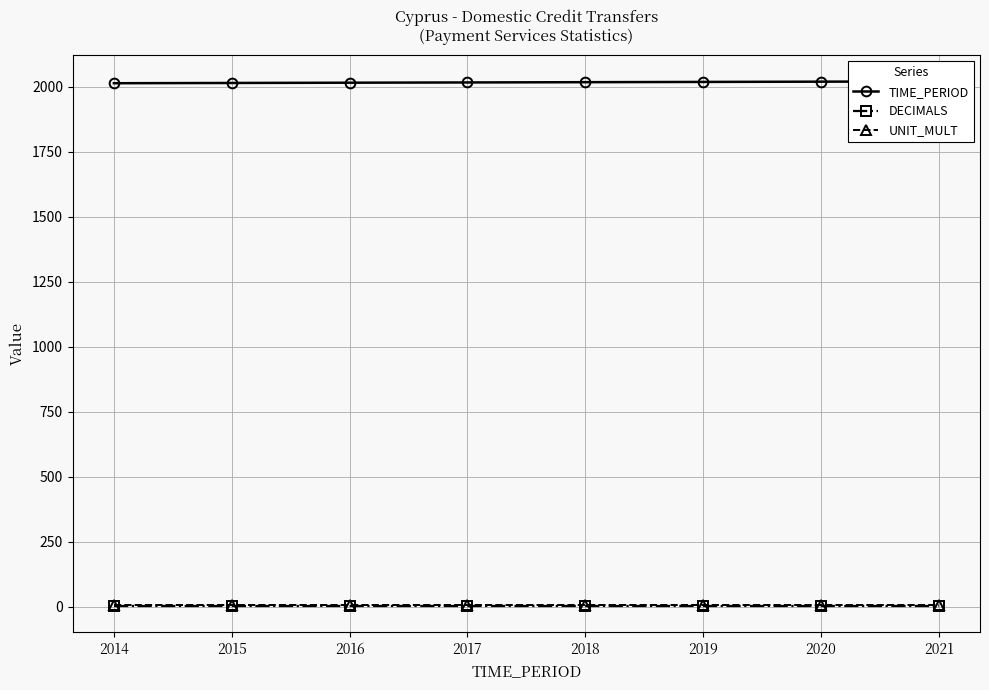

Between 2019 and 2016, which is larger?

2019